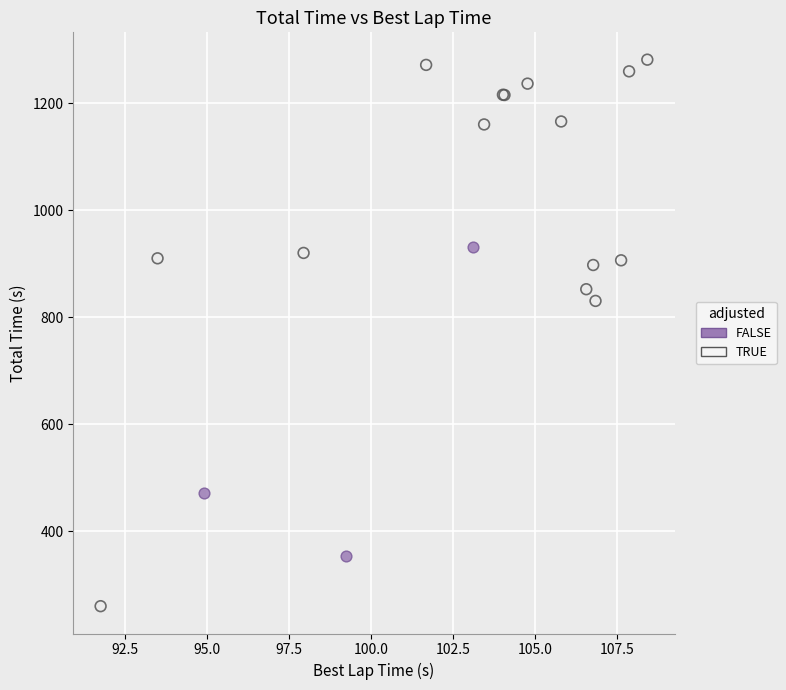

Which series contains the highest Y value?

TRUE